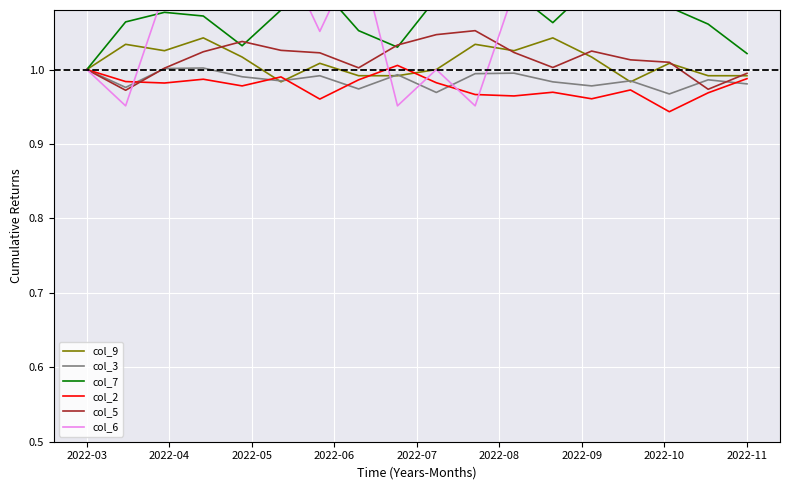

What is the value of the col_9 point at the 3rd from the left?

1.0